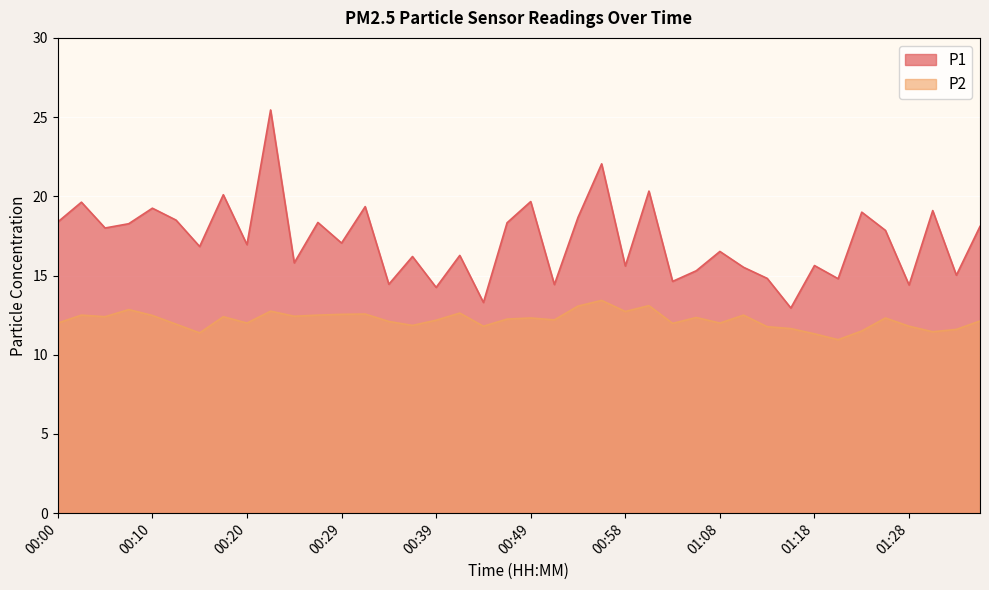

What is the difference between the maximum and minimum values in the P2 series?

2.5